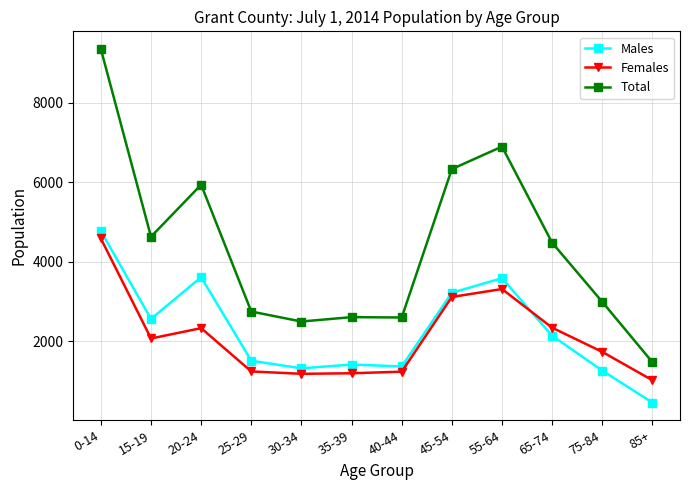

What is the difference between the second highest and second lowest values in the Females series?

2133